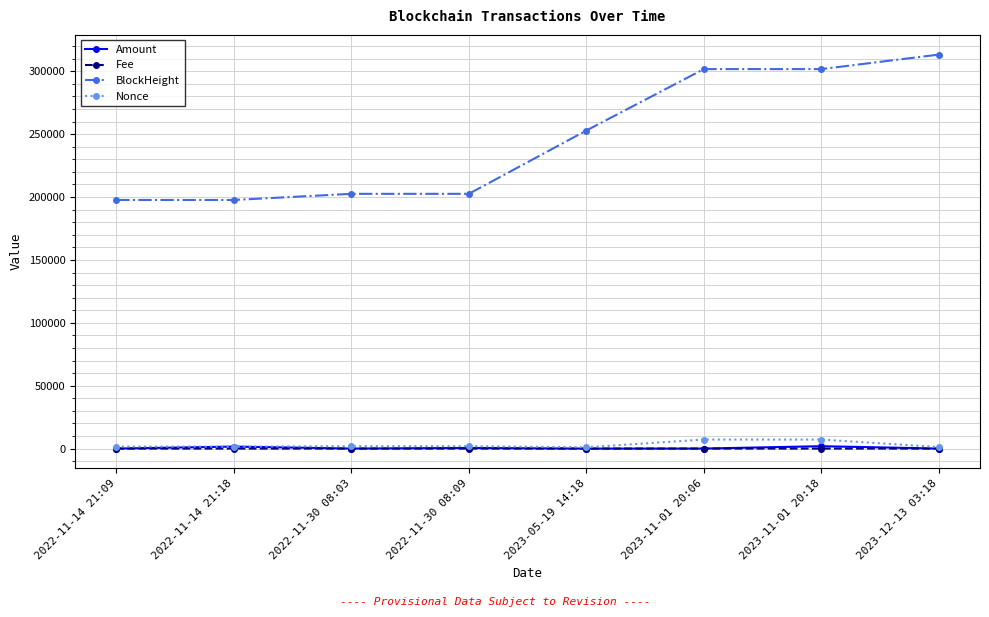

What is the value of the BlockHeight point at the 8th from the left?

313269.0